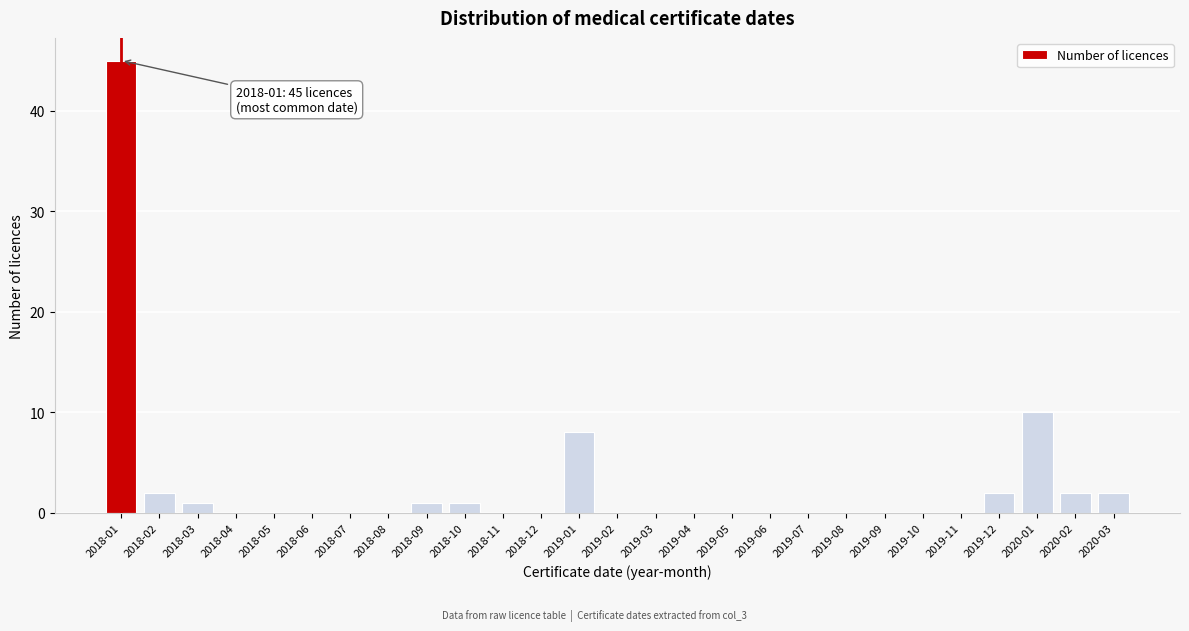

Reading left to right, extract all data points from this chart.

2018-01=45	2018-02=2	2018-03=1	2018-04=0	2018-05=0	2018-06=0	2018-07=0	2018-08=0	2018-09=1	2018-10=1	2018-11=0	2018-12=0	2019-01=8	2019-02=0	2019-03=0	2019-04=0	2019-05=0	2019-06=0	2019-07=0	2019-08=0	2019-09=0	2019-10=0	2019-11=0	2019-12=2	2020-01=10	2020-02=2	2020-03=2